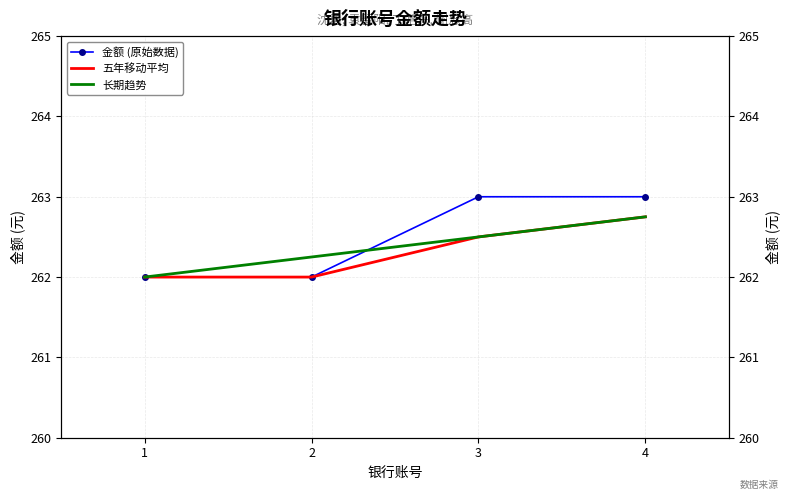

True or false: 五年移动平均 and 长期趋势 cross at least once.

False